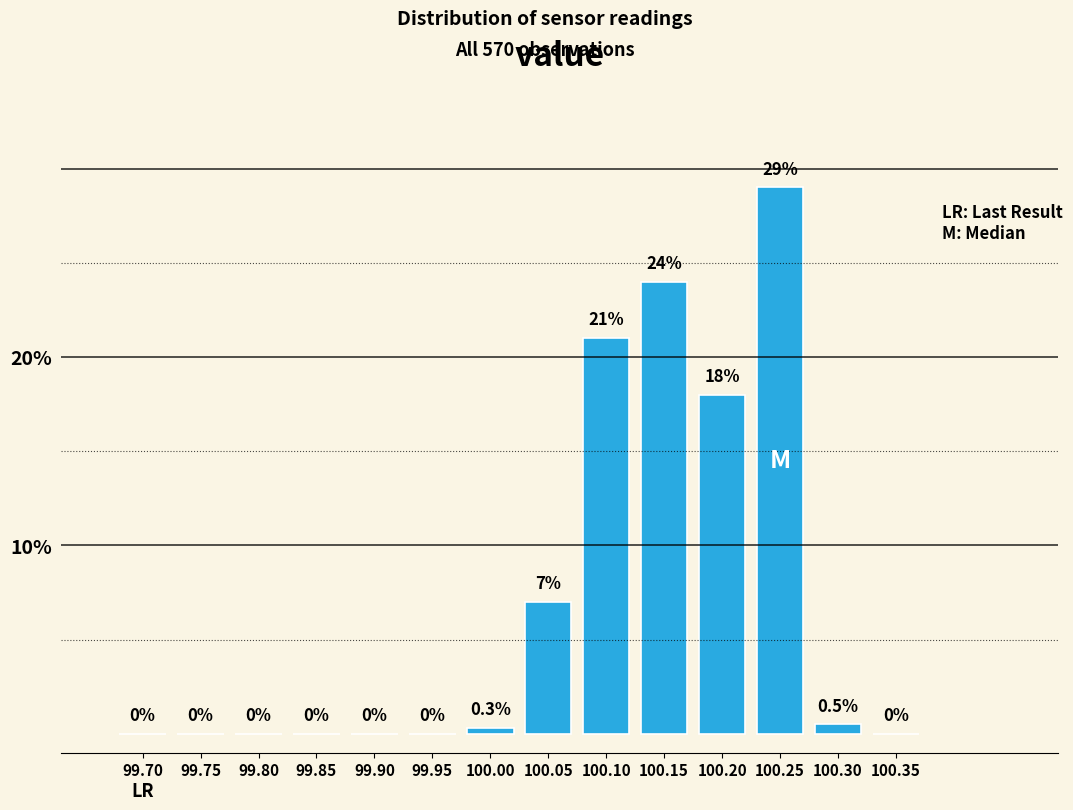

Reading left to right, list all the values displayed in this chart.

99.70=0.0	99.75=0.0	99.80=0.0	99.85=0.0	99.90=0.0	99.95=0.0	100.00=0.3	100.05=7.0	100.10=21.0	100.15=24.0	100.20=18.0	100.25=29.0	100.30=0.5	100.35=0.0